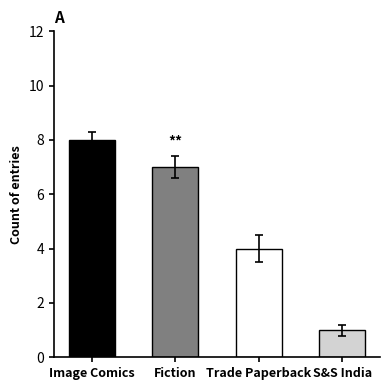

What is the label of the 4th bar from the right?

Image Comics